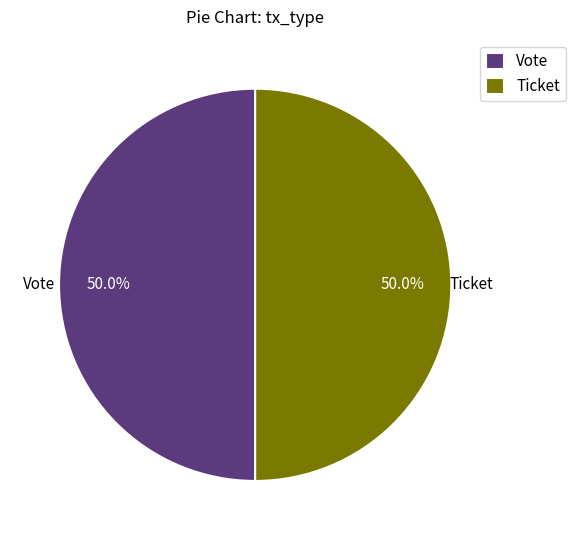

What is the ratio of the value at Ticket to the value at Vote?

1.0